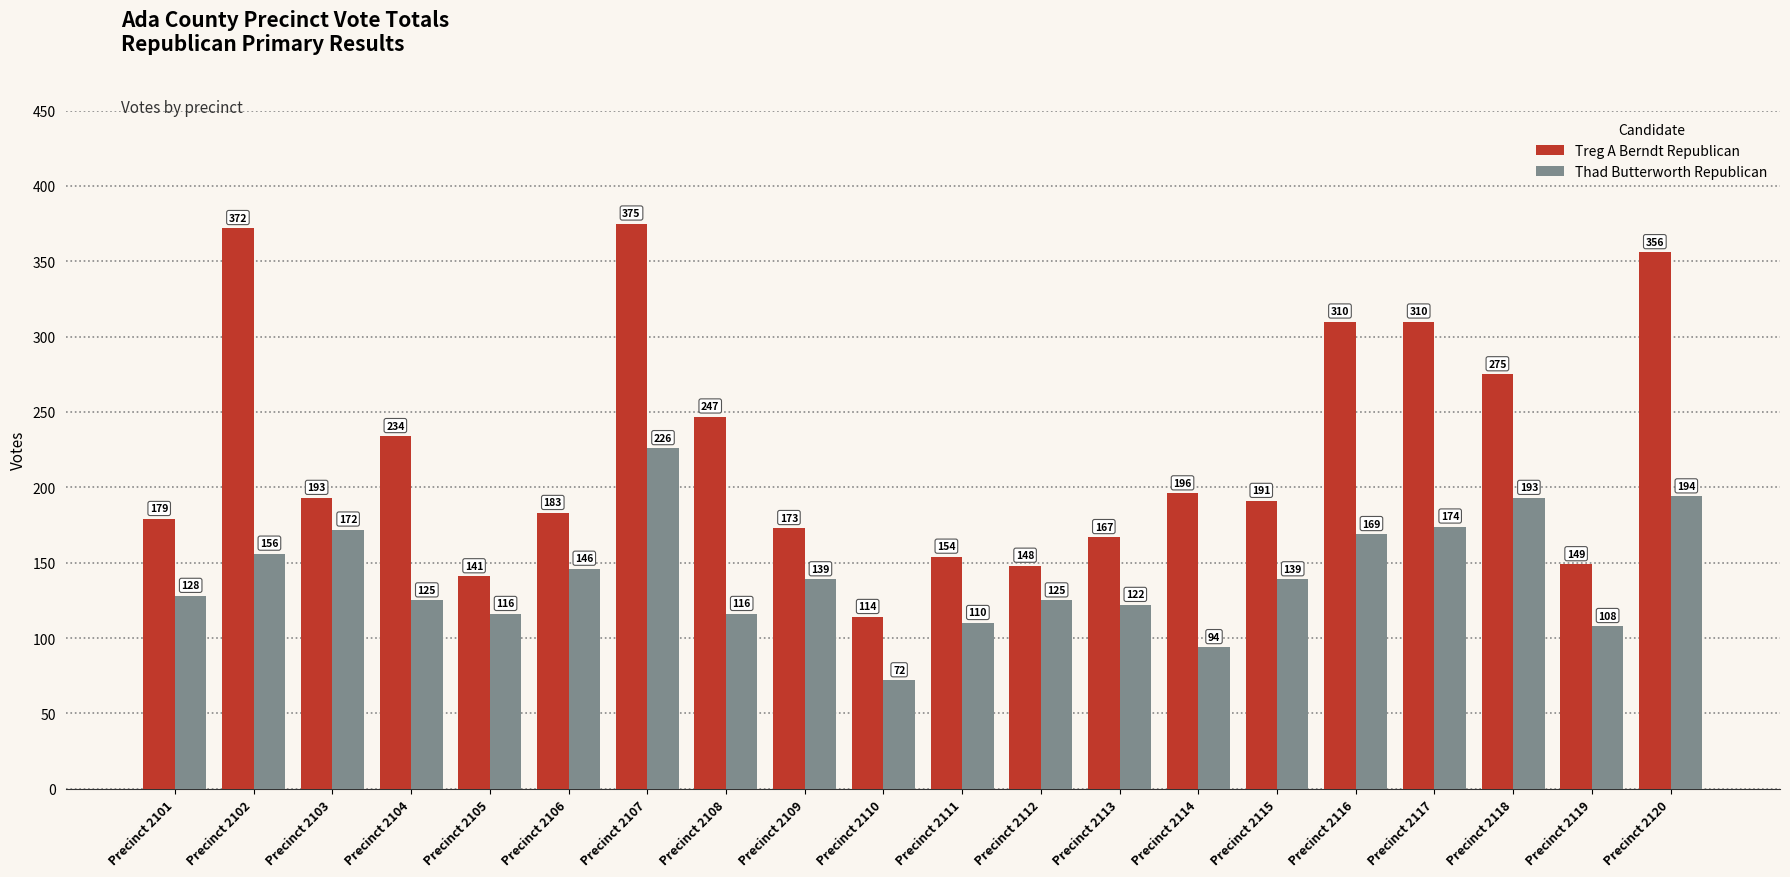

How many bars are there in total?

40